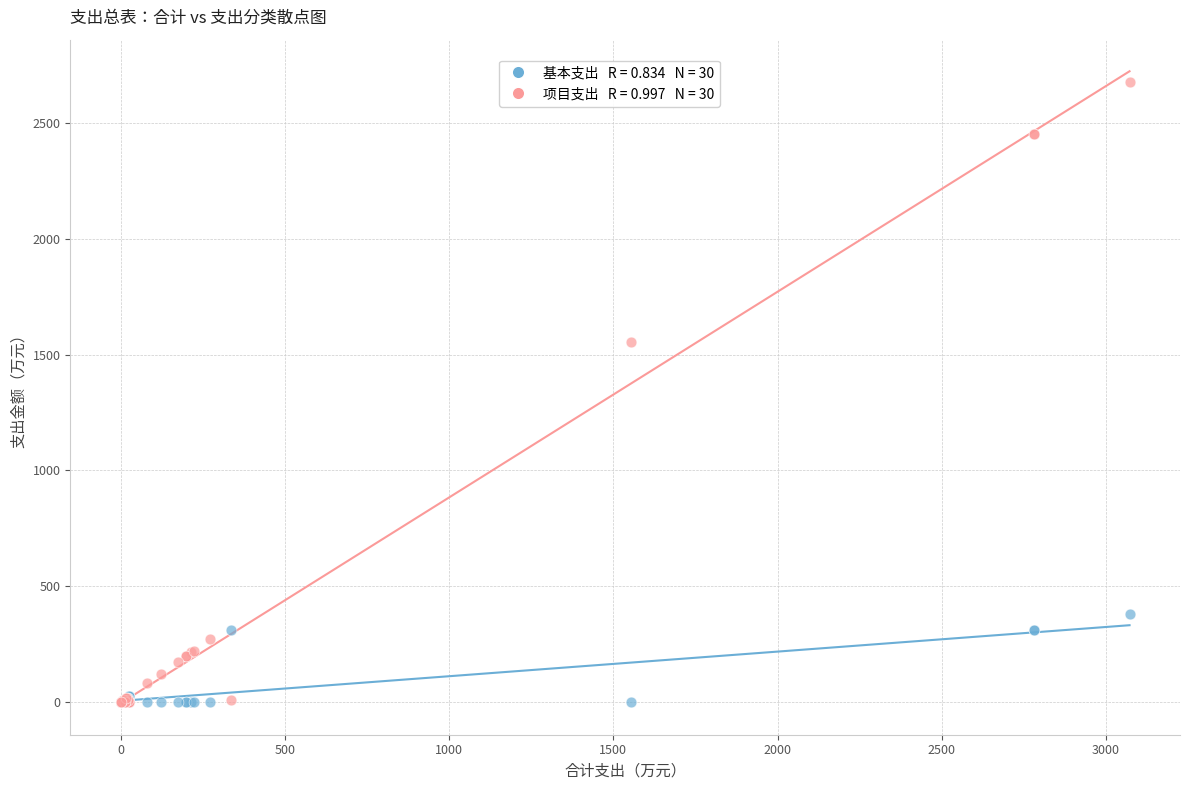

Across all series, what Y value is closest to 1338?

1554.1